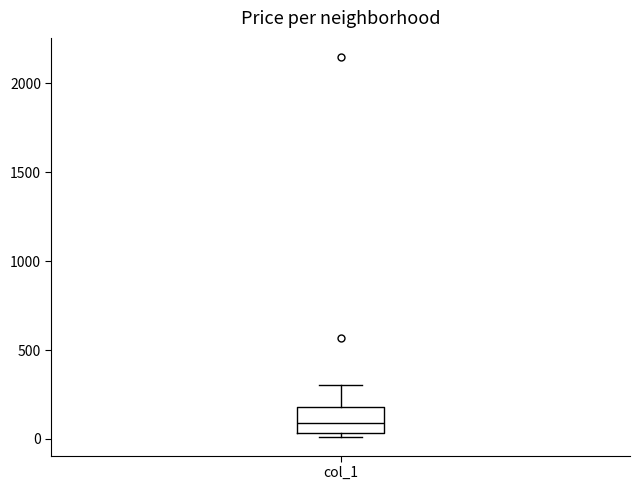

Read this box plot against the y-axis: the position of the median line, the range covered by the box, and the ends of both whiskers. The values are not printed on the chart, so give them approximately, as read against the axis.

median 100, box 50 to 200, whiskers 0 to 300